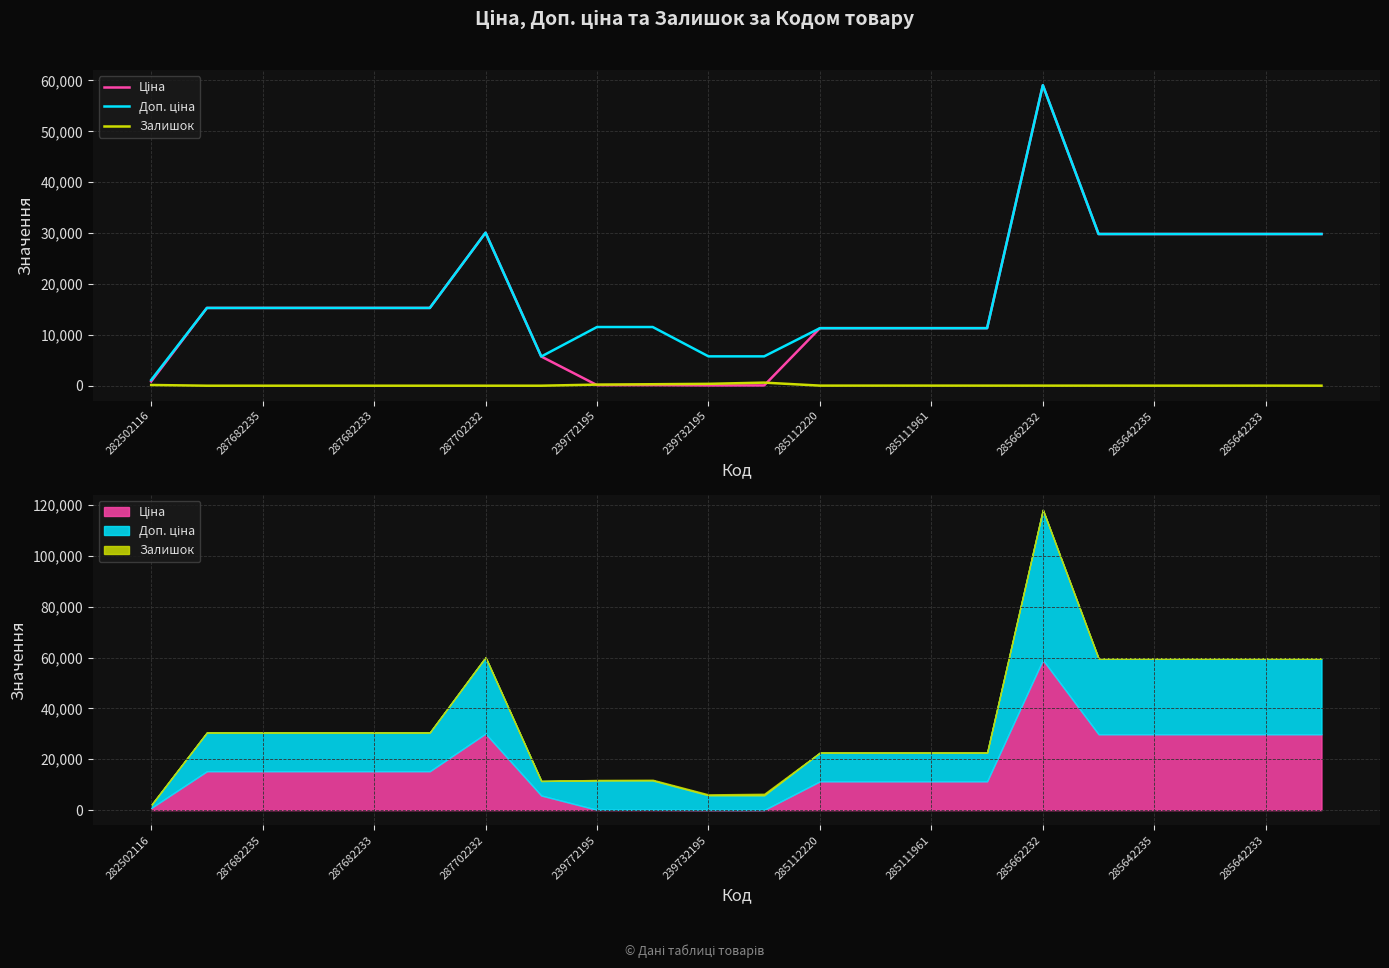

How many values in the Залишок series exceed 13?

10